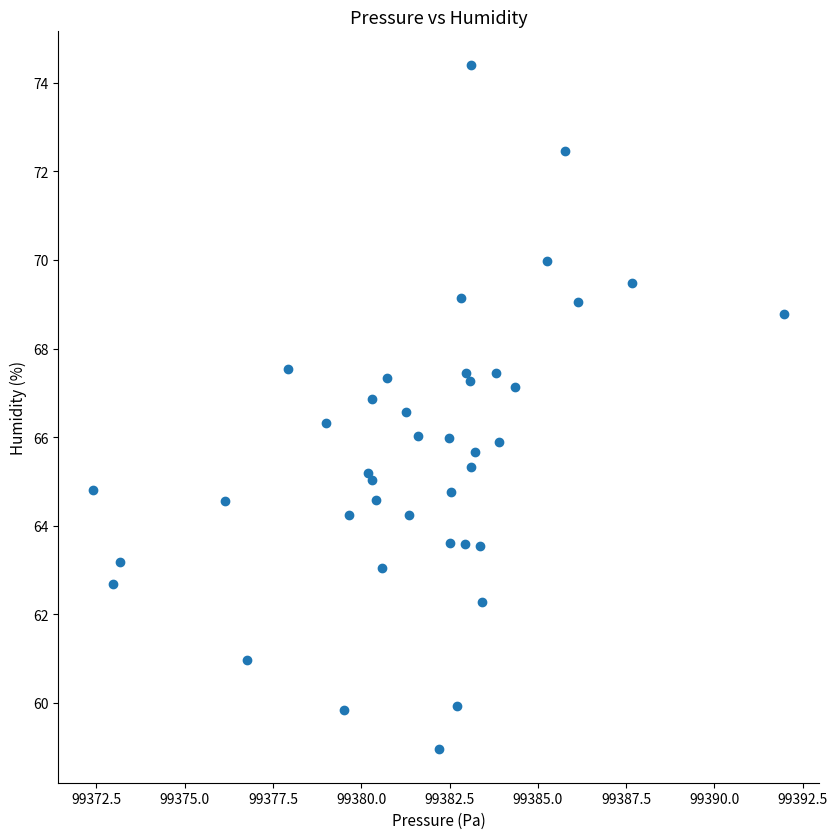

What is the range of Y values (max minus min)?

15.4